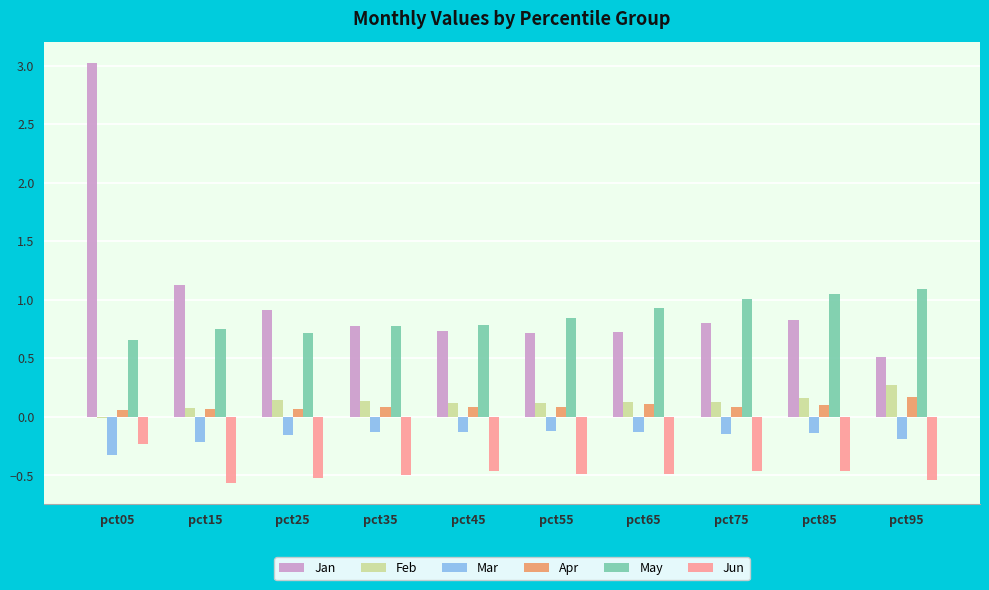

At which category is the sum across all series the highest?

pct05